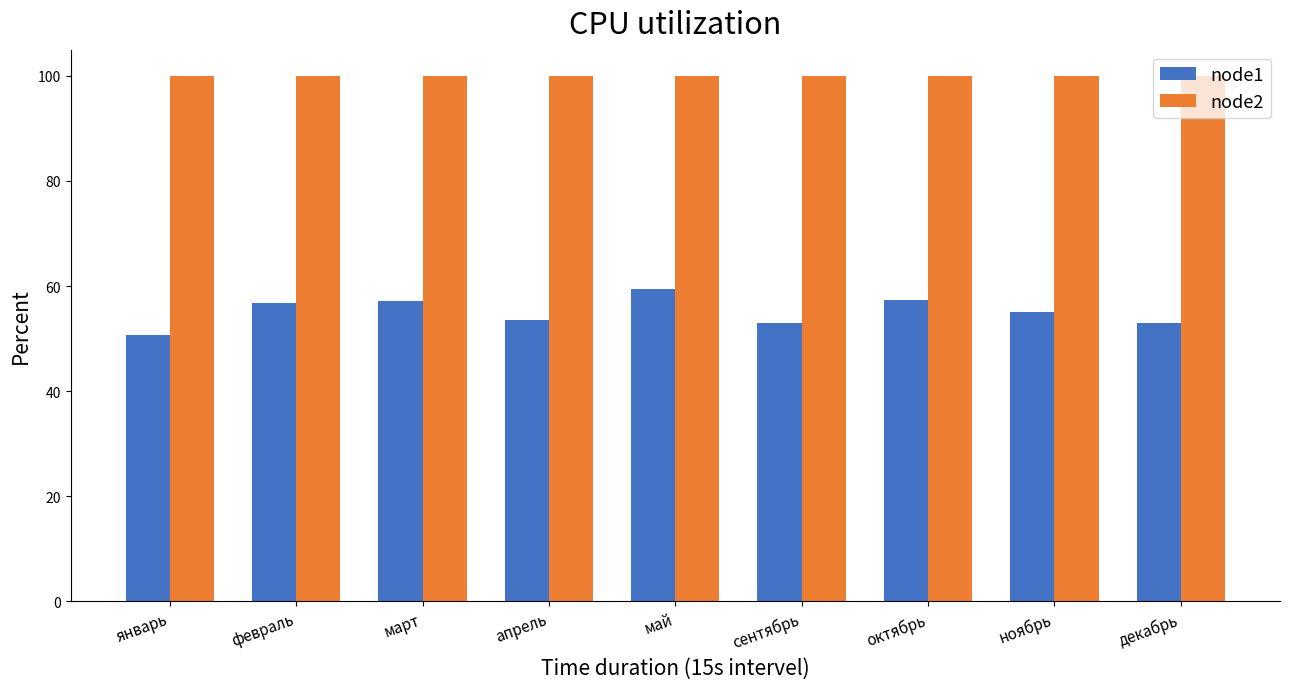

Is the value of node1 at декабрь greater than the value of node2 at ноябрь?

No